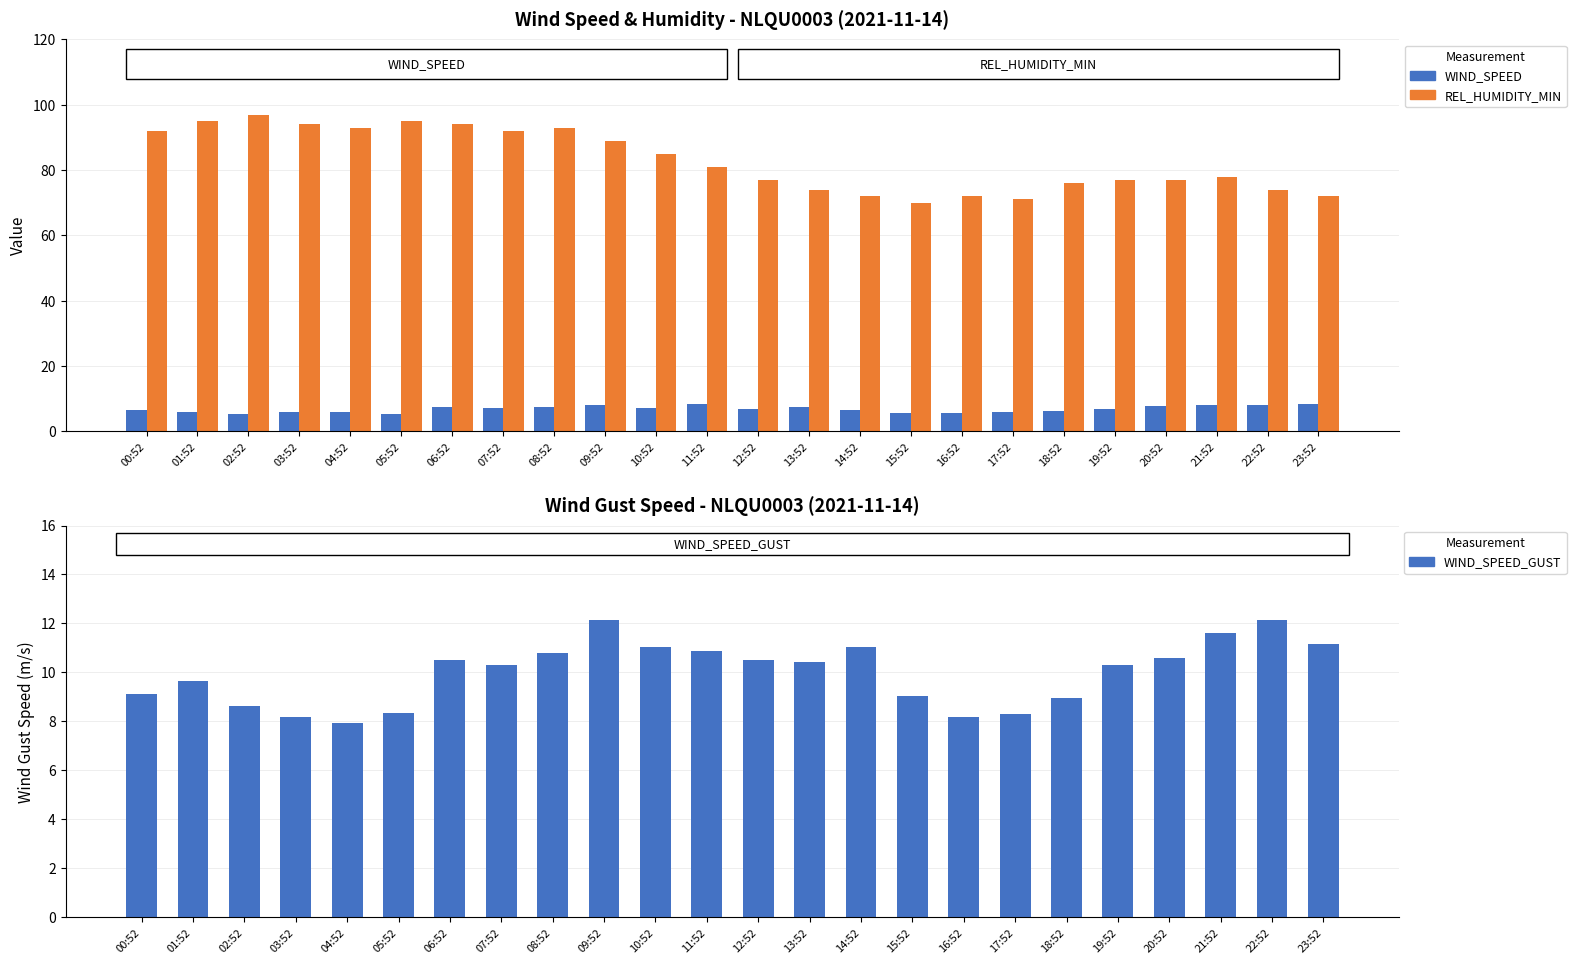

What is the label of the 9th bar from the right?

15:52